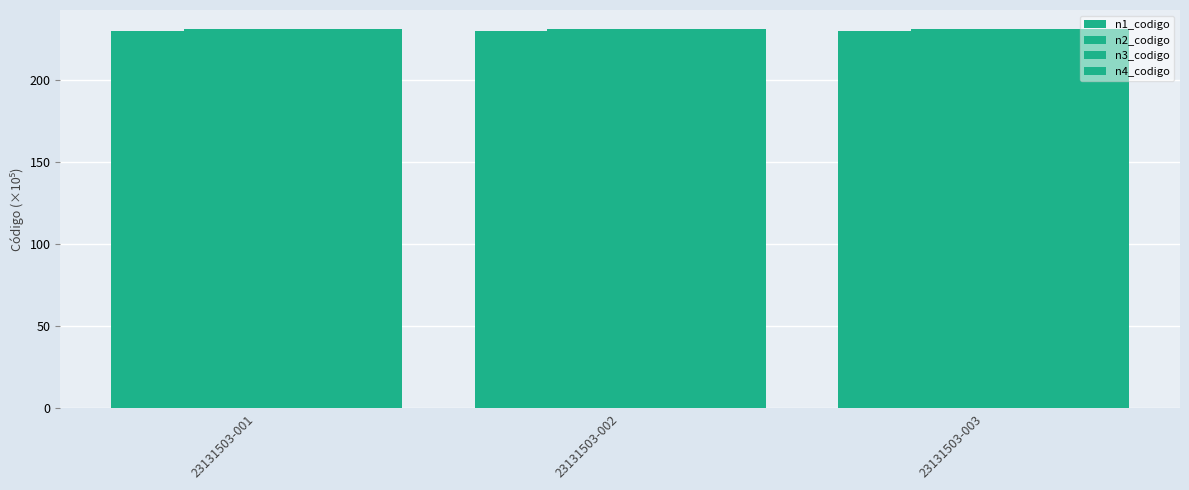

How many series are shown in this chart?

4